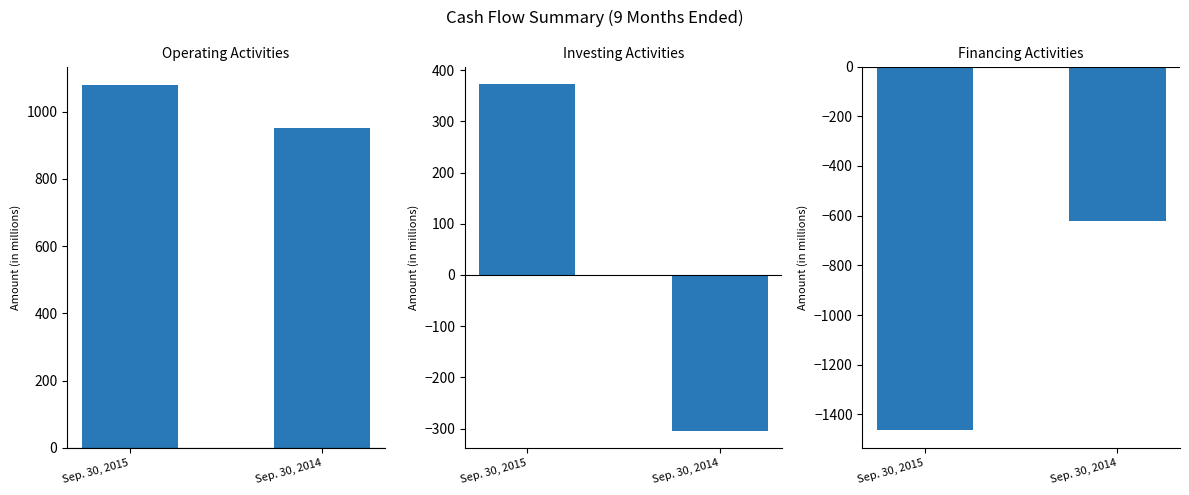

What is the greatest value displayed?

1080